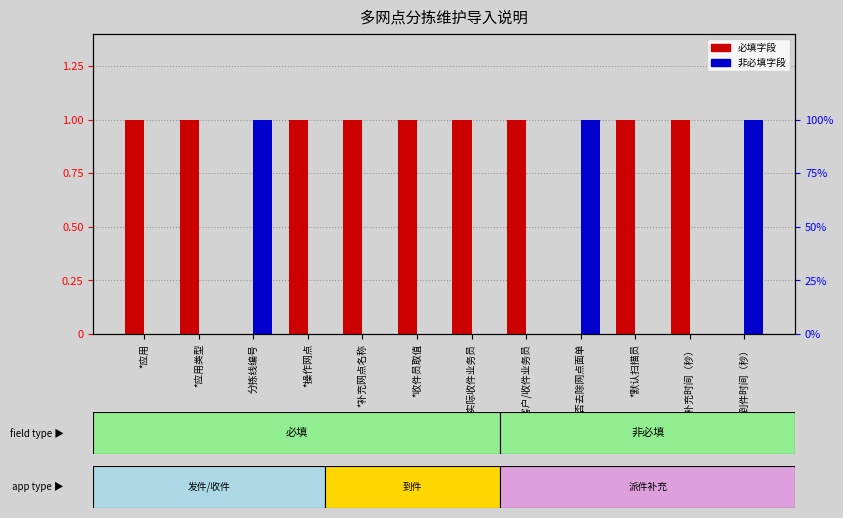

Are the bars horizontal?

No